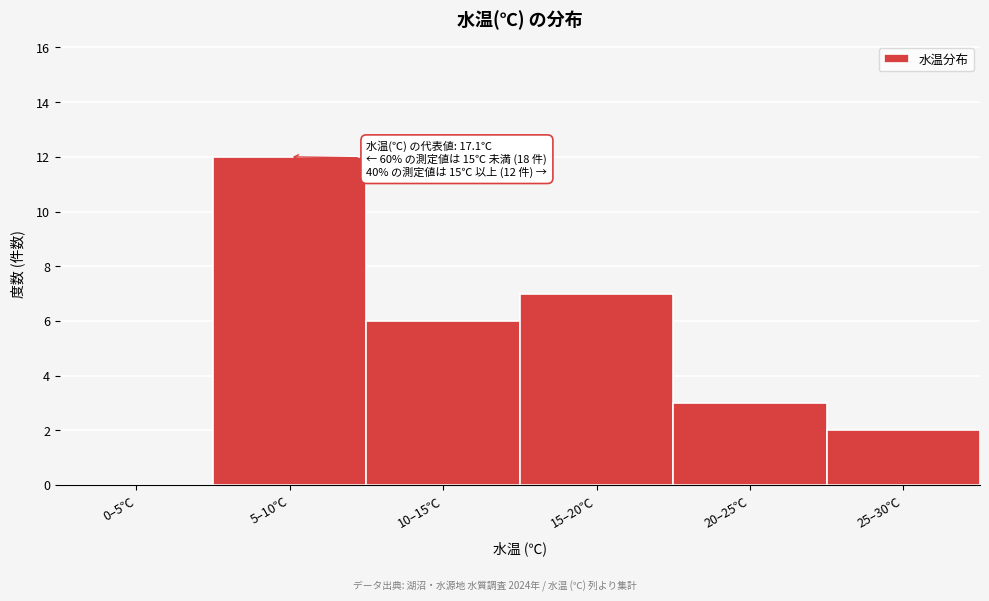

Reading right to left, extract all data points from this chart.

25–30℃=2	20–25℃=3	15–20℃=7	10–15℃=6	5–10℃=12	0–5℃=0